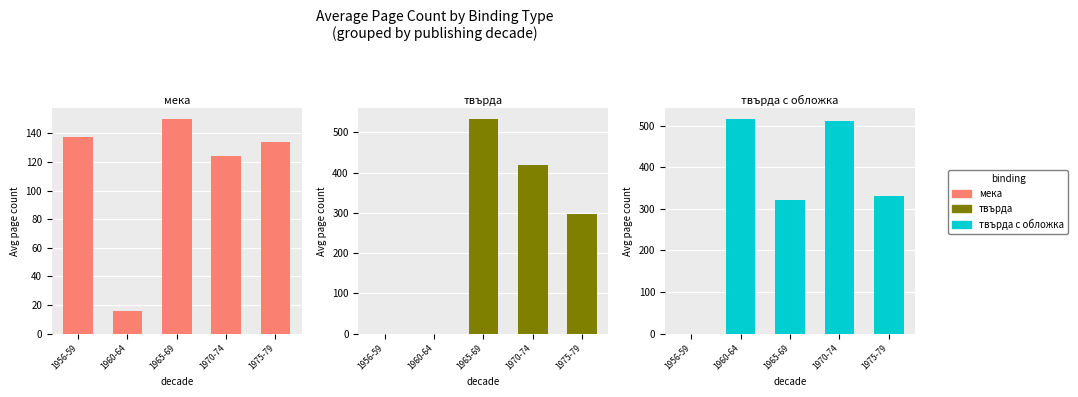

What is the value of the твърда с обложка bar at the 3rd from the left?

321.3